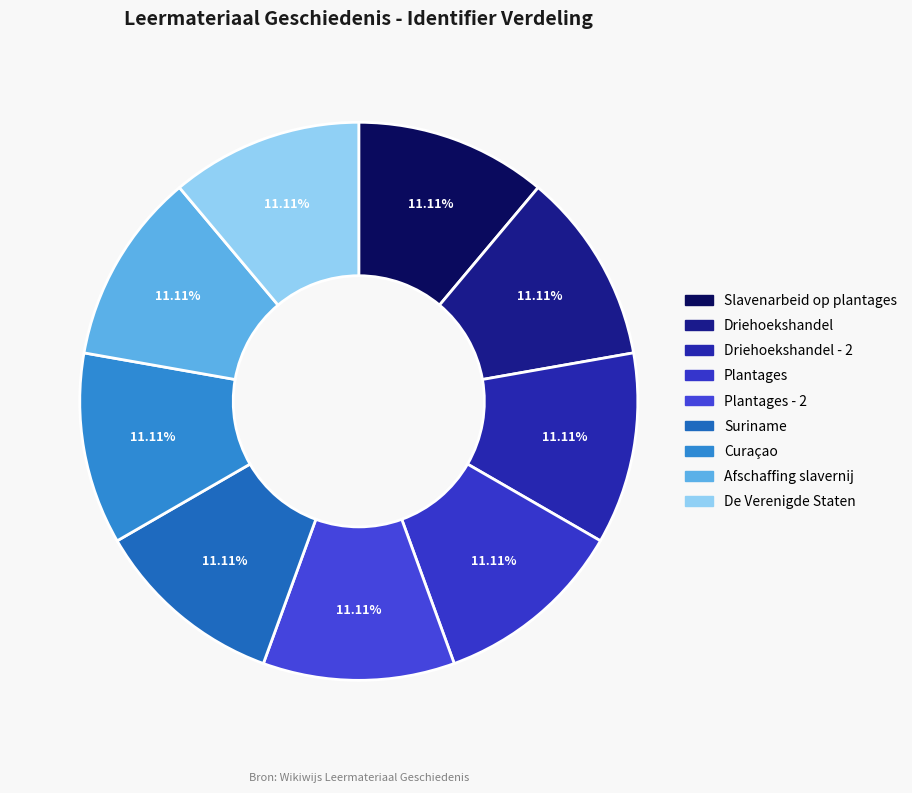

Between Plantages and Afschaffing slavernij, which is larger?

Afschaffing slavernij